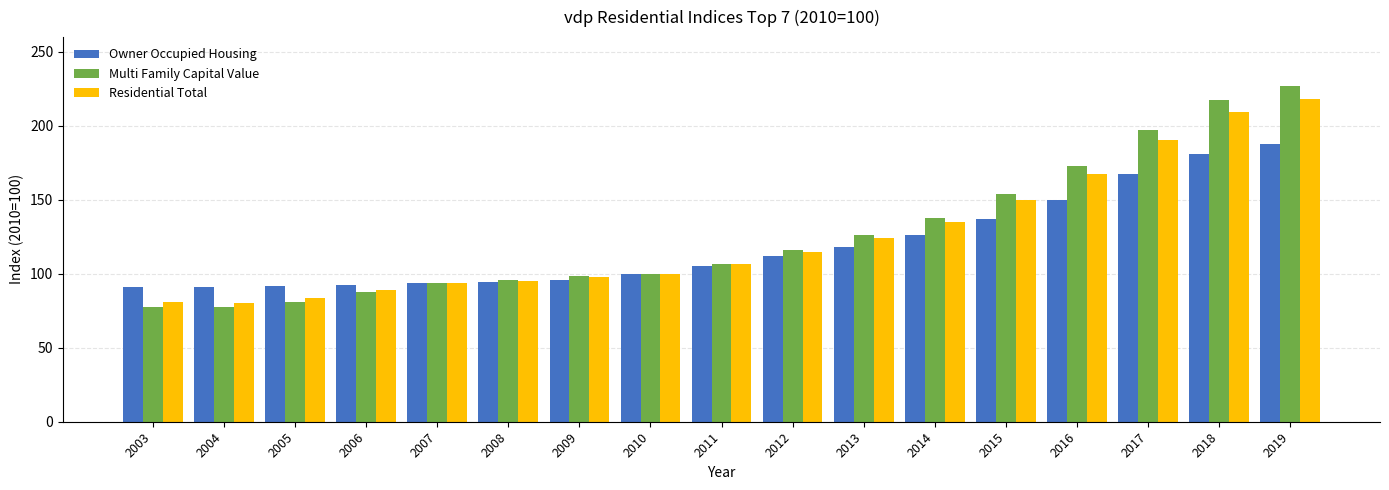

What are all the series names shown in the legend?

Owner Occupied Housing, Multi Family Capital Value, Residential Total